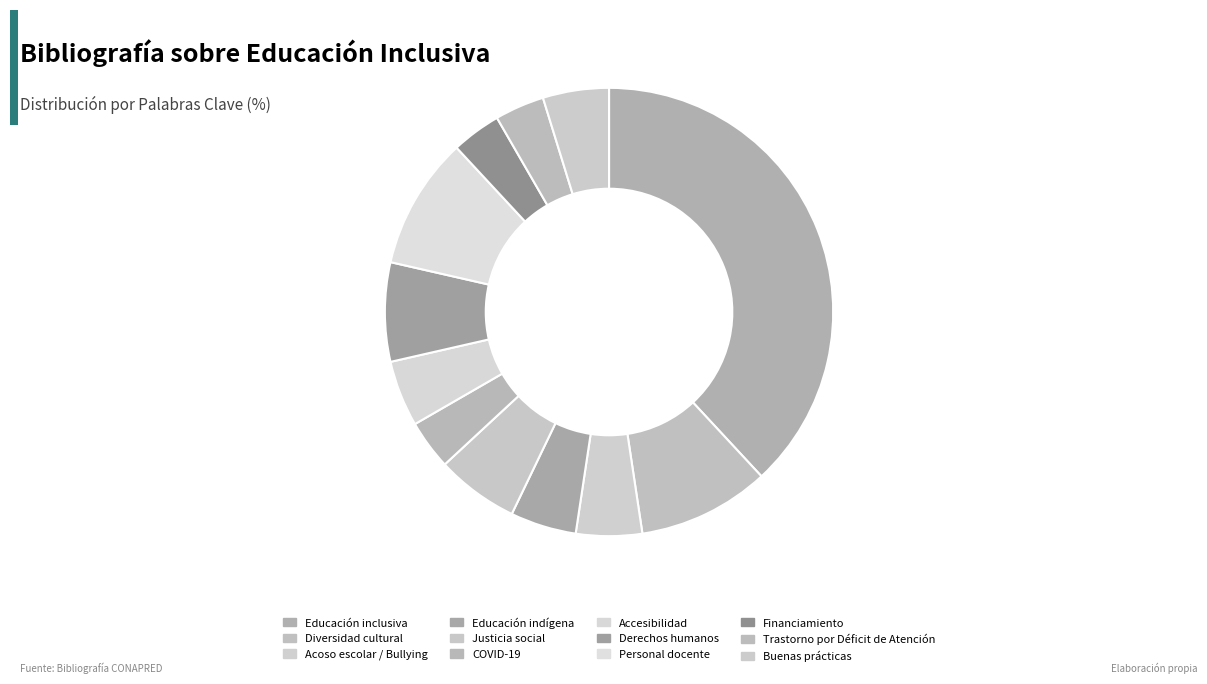

To the nearest percent, what is the difference between the Trastorno por Déficit de Atención and Justicia social slice percentages?

2%